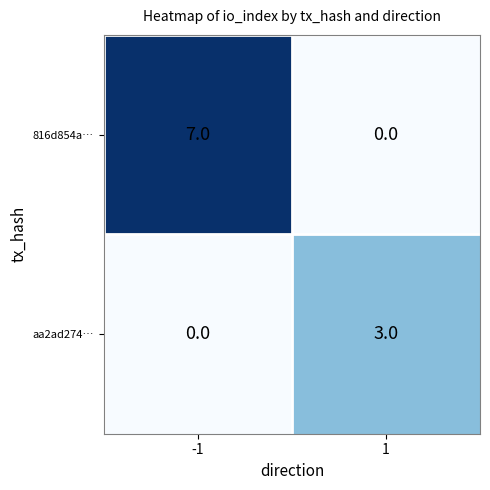

Rank the series by their average value, from lowest to highest.

aa2ad274…, 816d854a…